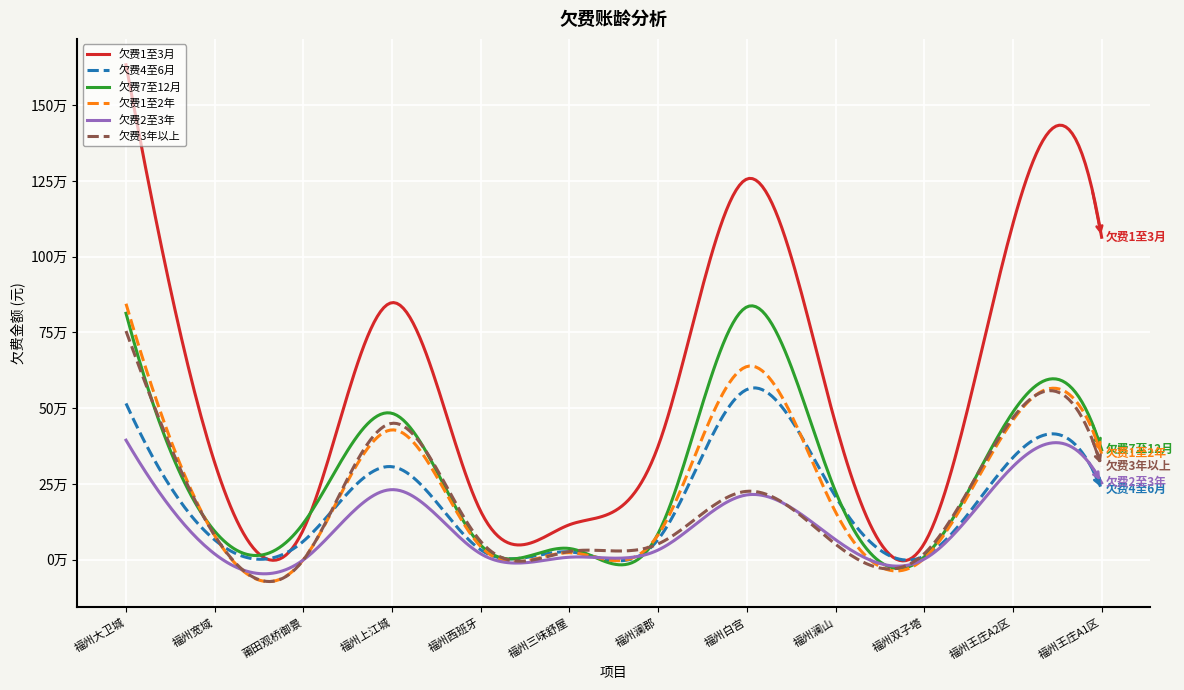

Does the chart have visible grid lines?

Yes